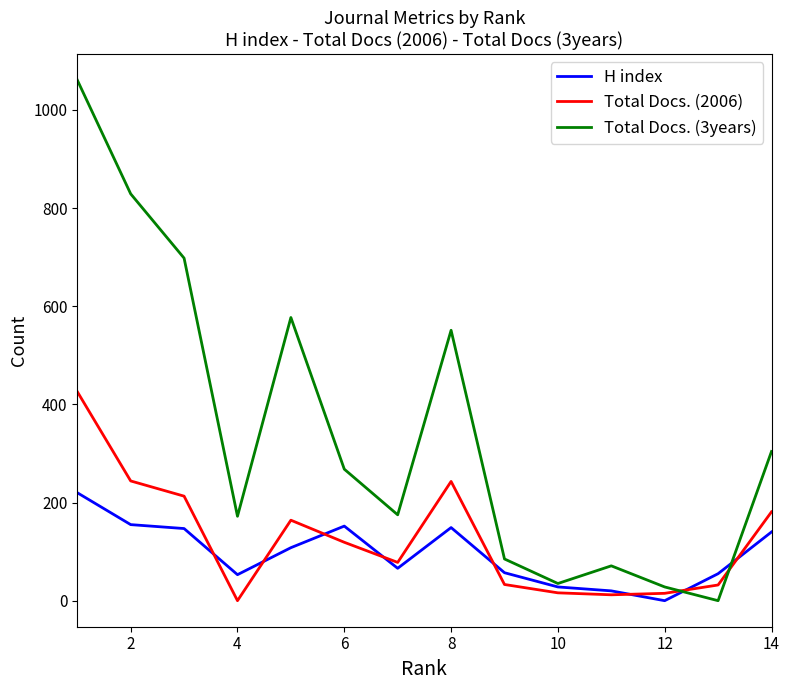

True or false: Total Docs. (3years) and H index cross at least once.

True